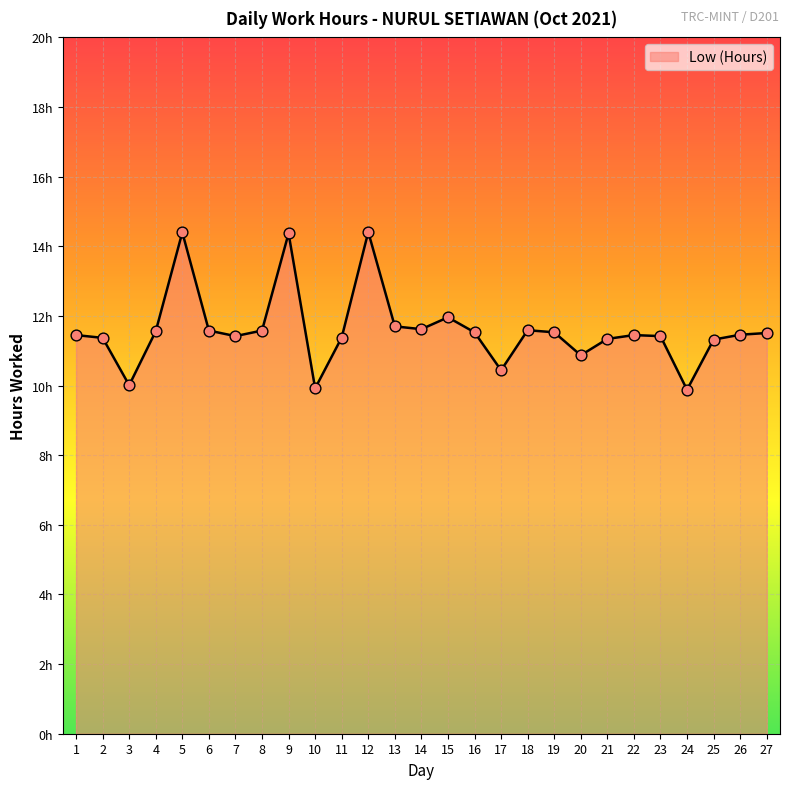

Between 19 and 27, which is larger?

19